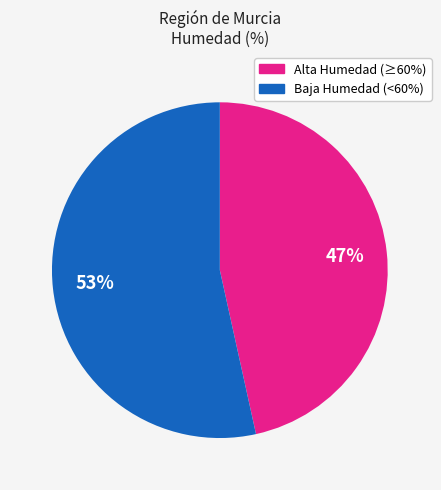

To the nearest percent, what is the average slice percentage?

50%